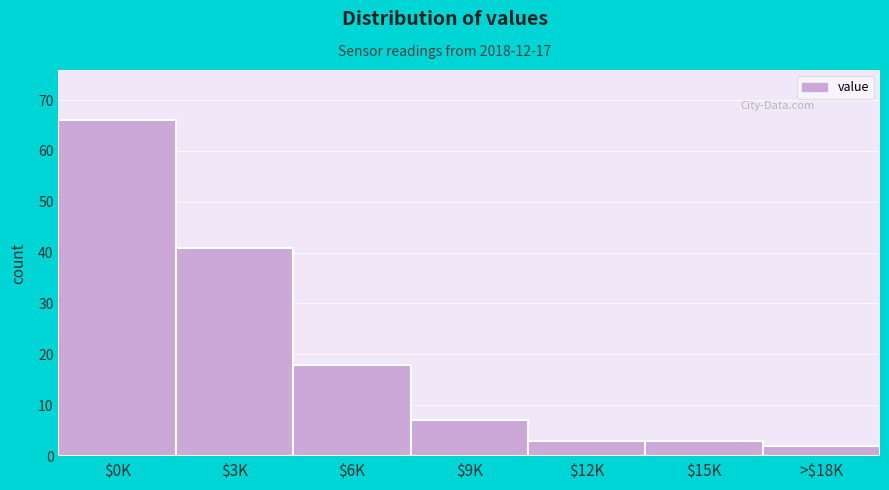

Reading left to right, extract all data points from this chart.

66	41	18	7	3	3	2